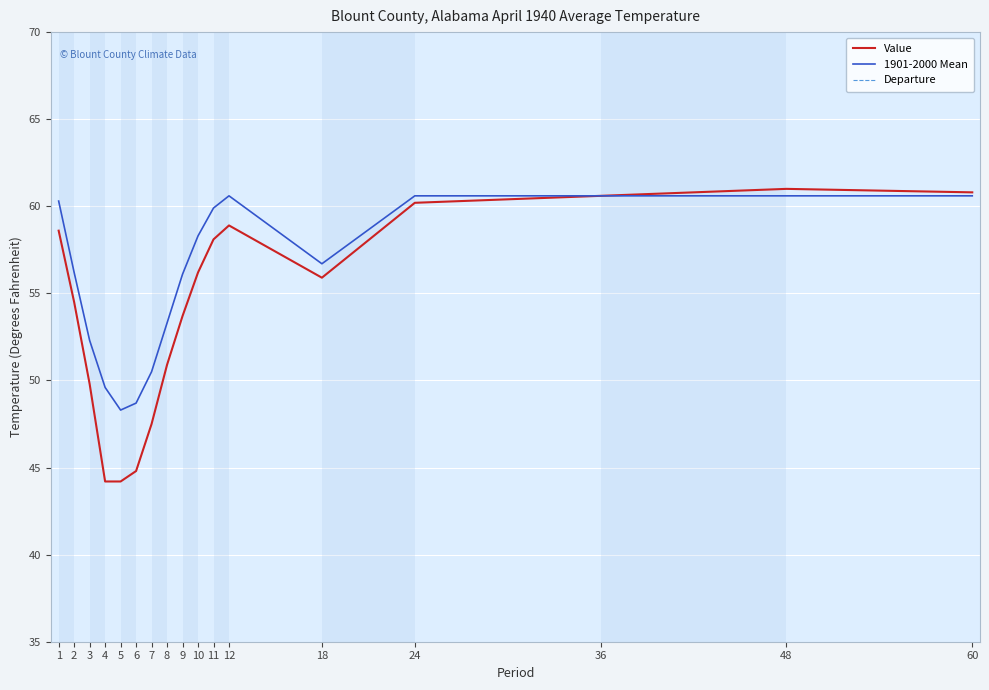

Which series has the largest total across all categories?

1901-2000 Mean